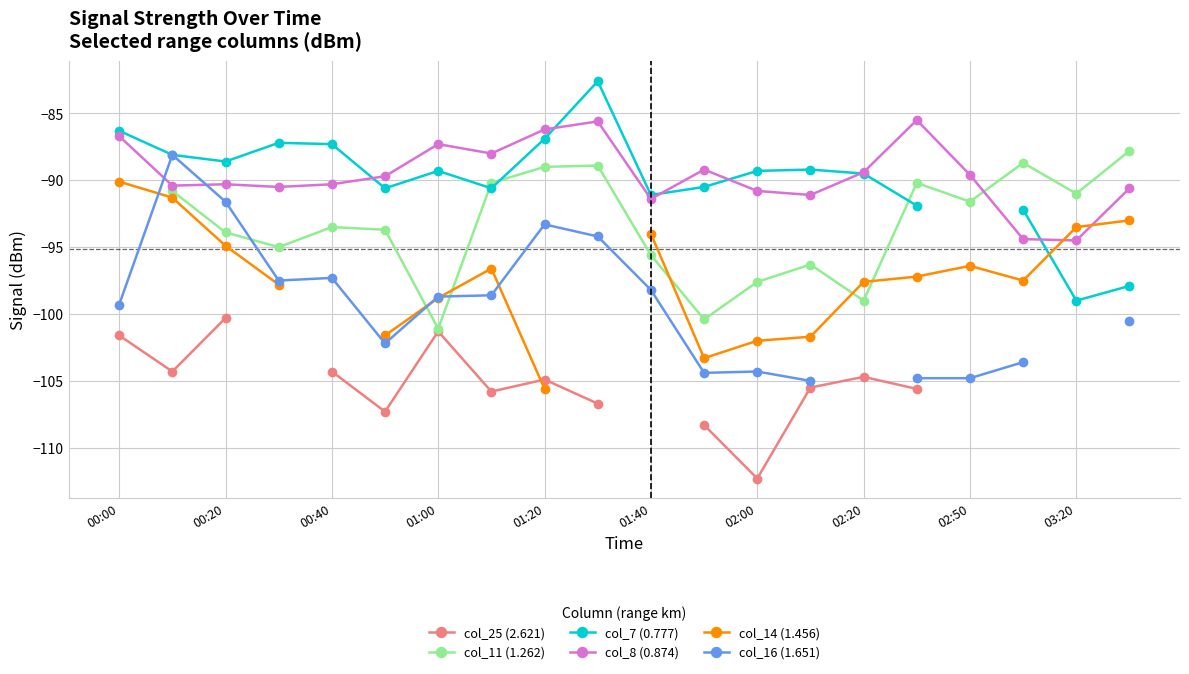

True or false: col_8 (0.874) has more than 0 points higher than both neighbors.

True